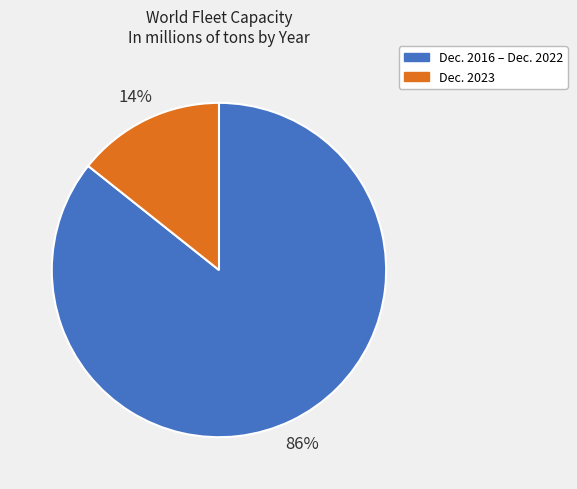

The Dec. 2023 slice represents 14% of the pie. True or false?

True